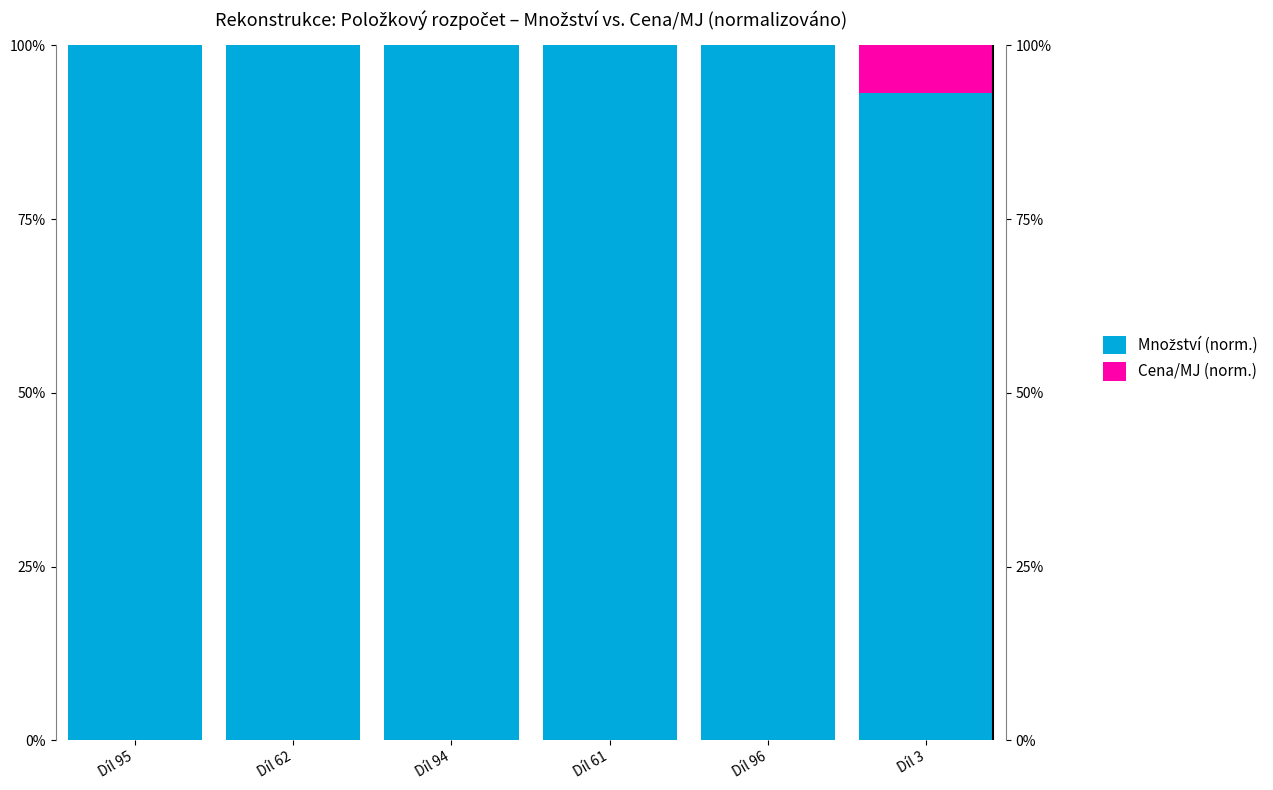

Rank the categories by Cena/MJ (norm.) value from lowest to highest.

Díl 95, Díl 62, Díl 94, Díl 61, Díl 96, Díl 3